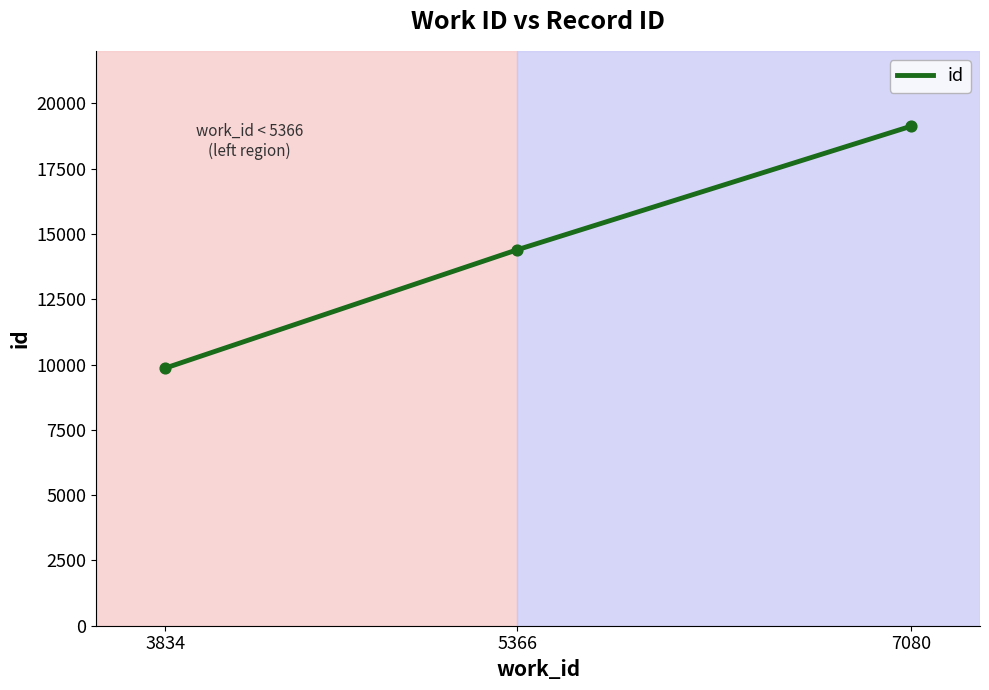

Between 5366 and 3834, which is larger?

5366